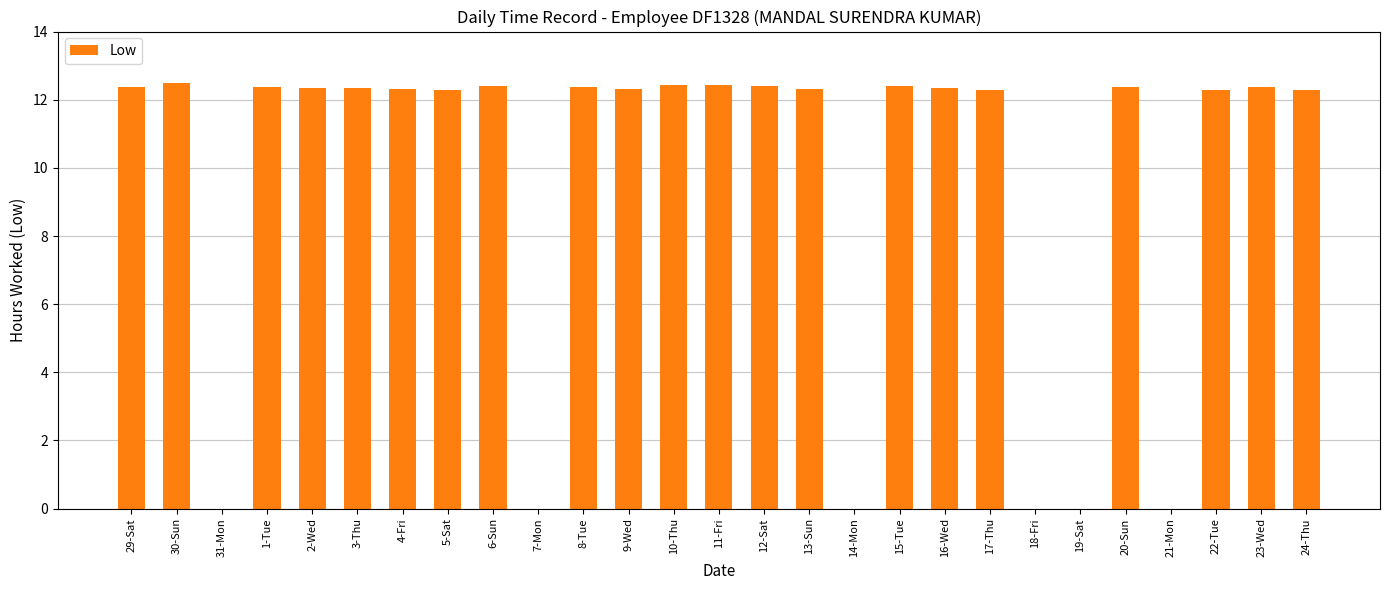

What is the change in value from 7-Mon to 23-Wed?

+12.4